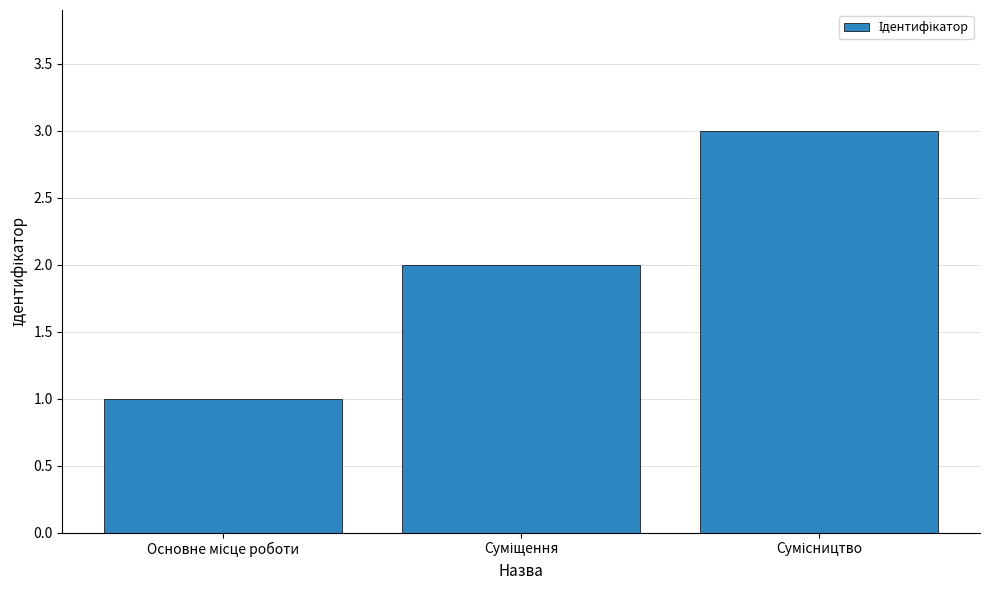

What is the maximum value shown in the chart?

3